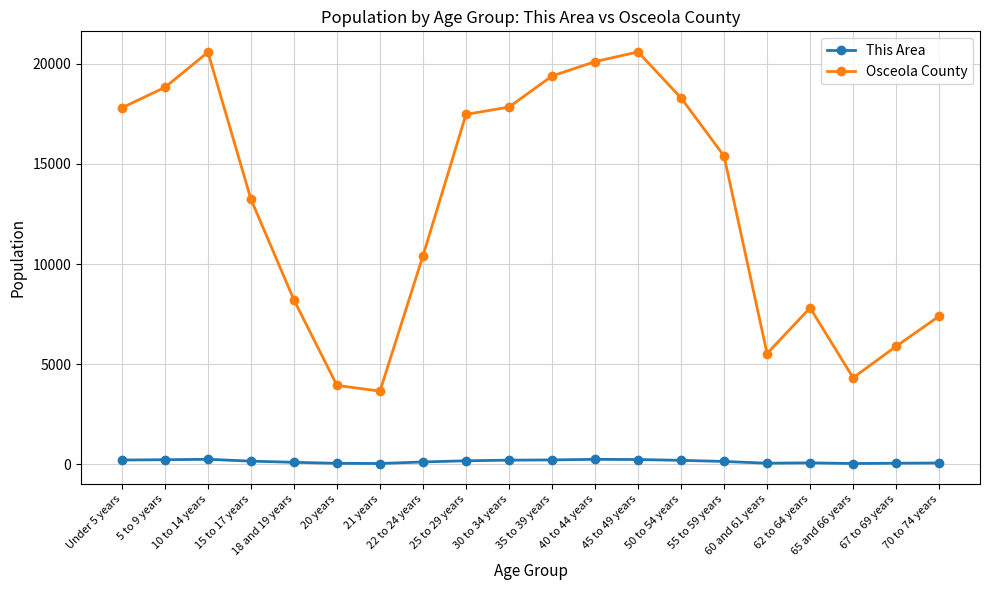

How many series are shown in this chart?

2